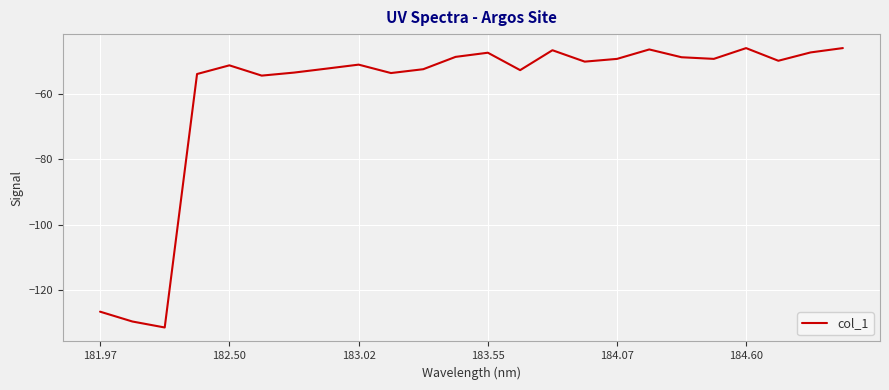

What is the smallest value displayed?

-131.3